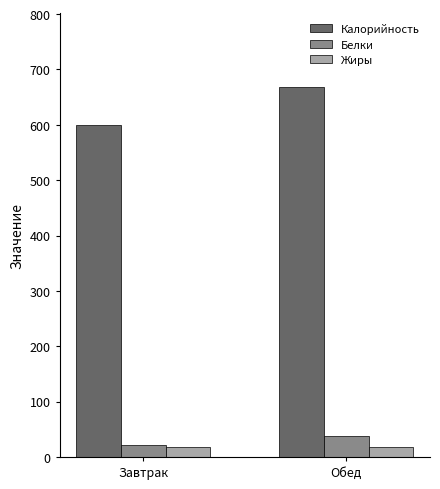

How many bars are there in each group?

3